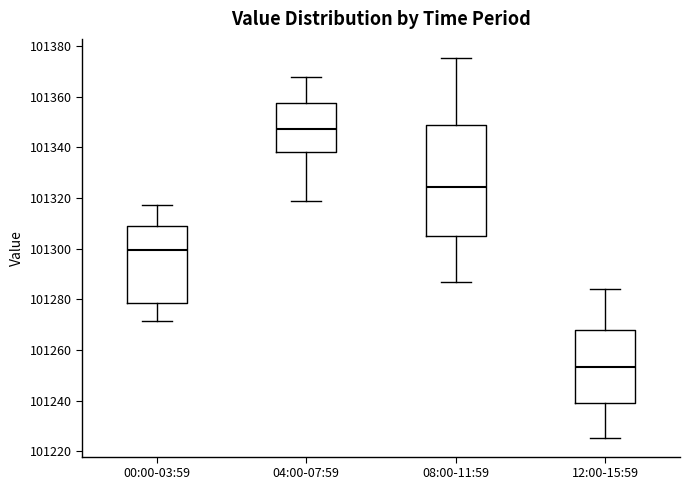

Which box has the lowest median line?

12:00-15:59